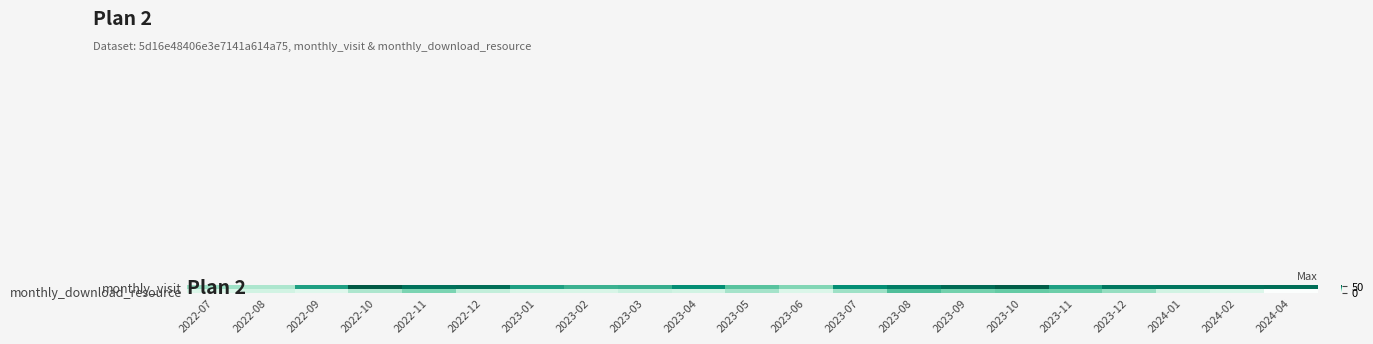

Which has a higher value, 2023-04 or 2023-05?

2023-04